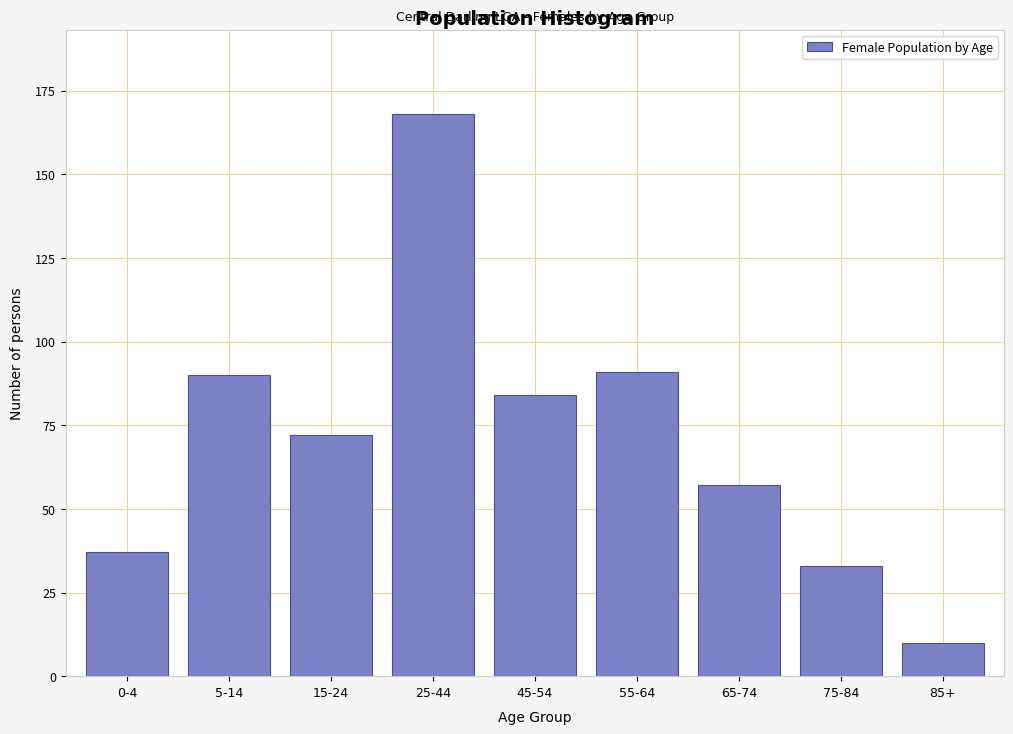

Reading right to left, what are all the values shown in this chart?

10	33	57	91	84	168	72	90	37